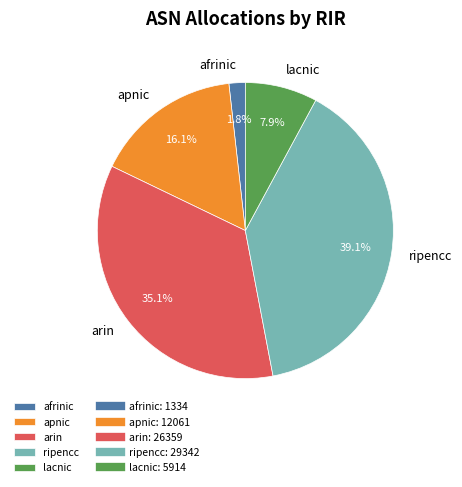

Count the number of slices in the pie.

5